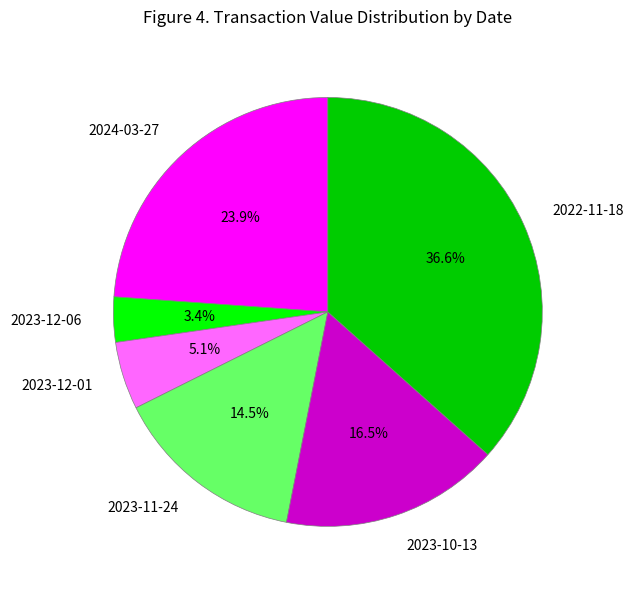

What percentage is the 2023-12-06 slice, to the nearest percent?

3%